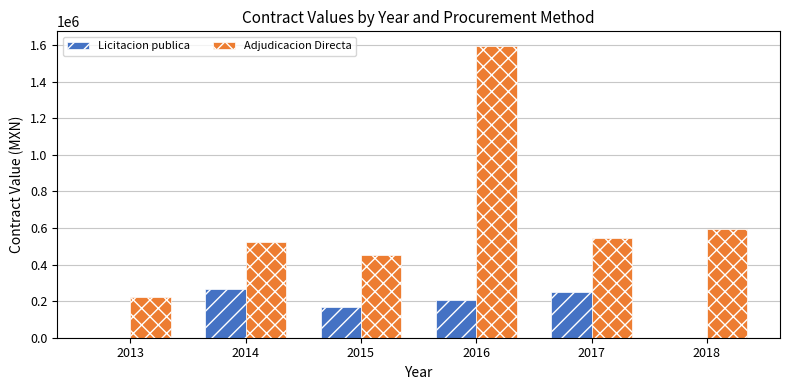

Between 2013 and 2018, which series saw the biggest shift?

Adjudicacion Directa